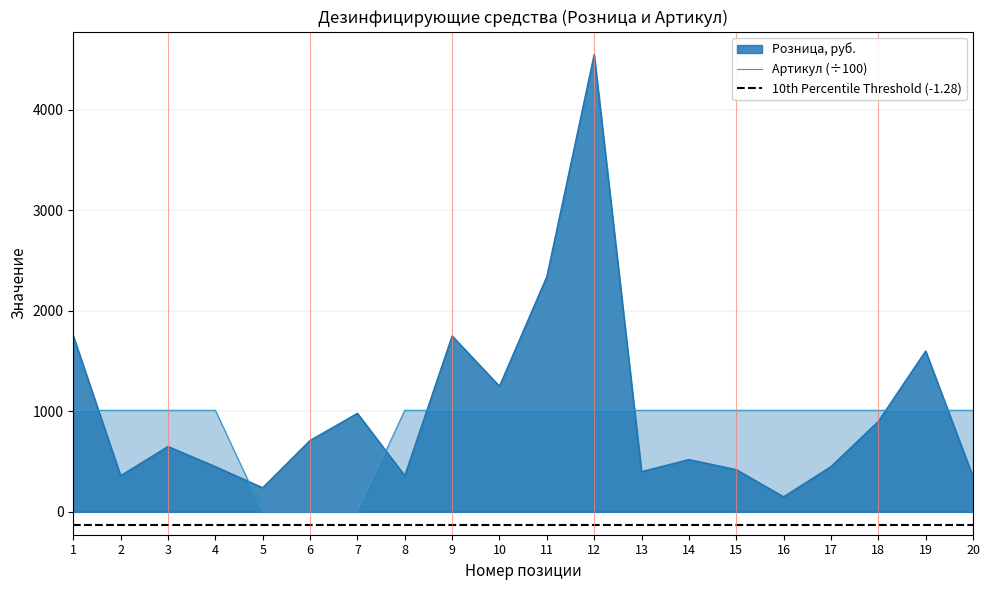

Where is the first local maximum for Розница, руб.?

3